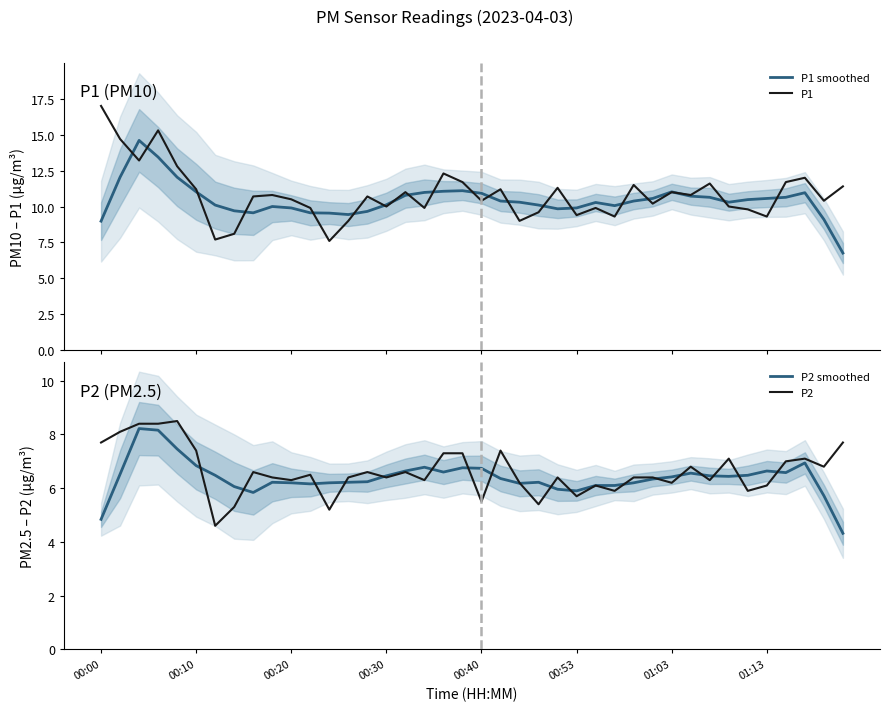

What are all the series names shown in the legend?

P1 smoothed, P1, P2 smoothed, P2